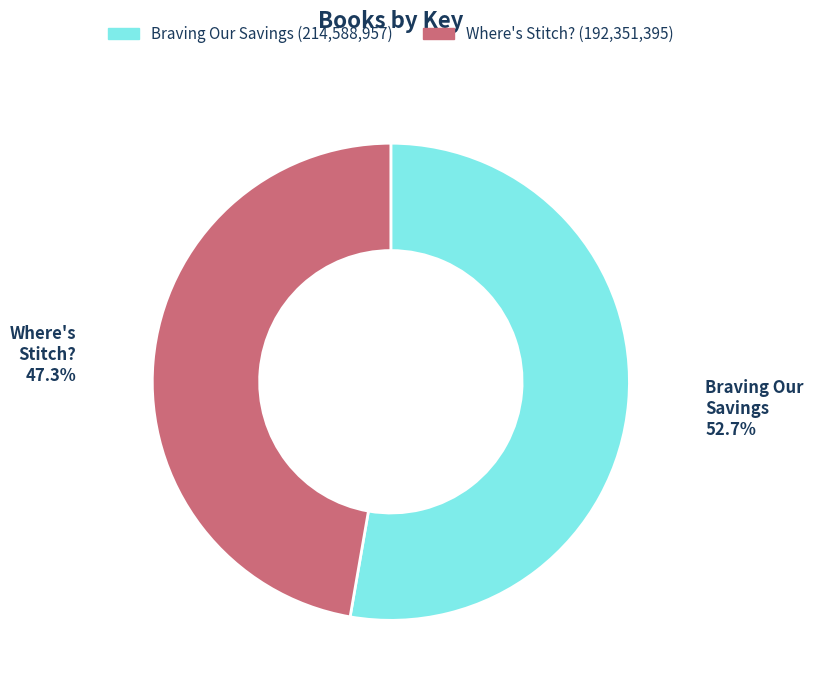

Is there a majority slice in this chart?

Yes